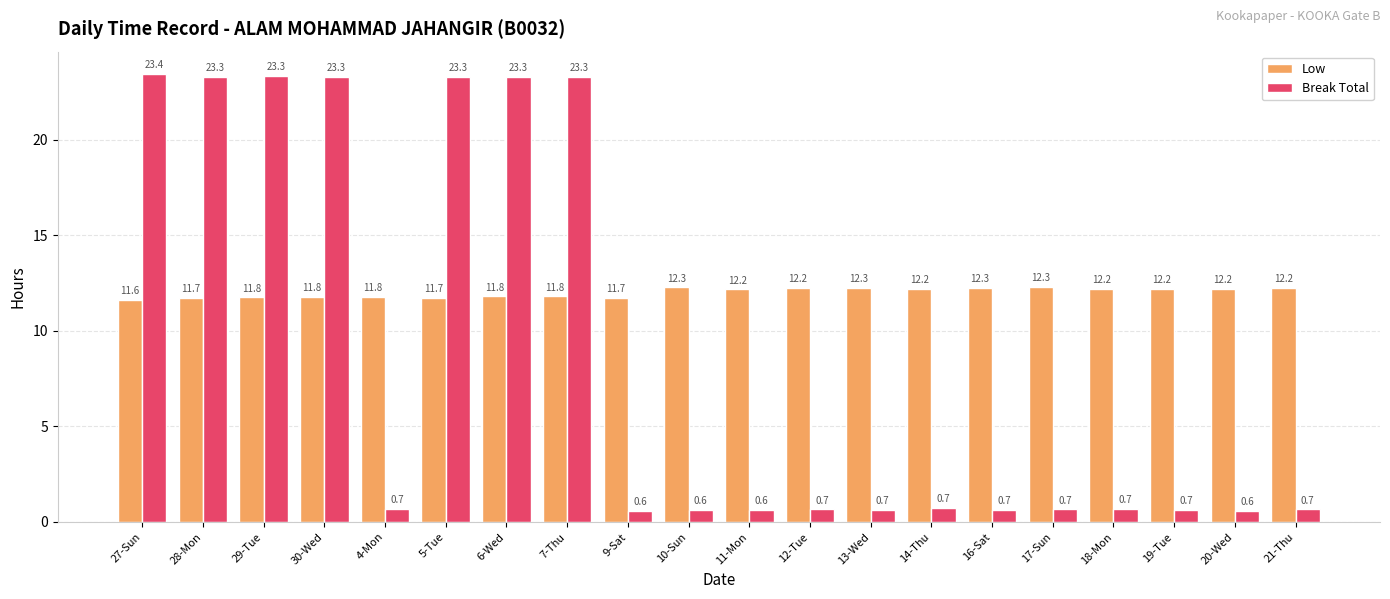

Between 14-Thu and 20-Wed, which series saw the biggest shift?

Break Total